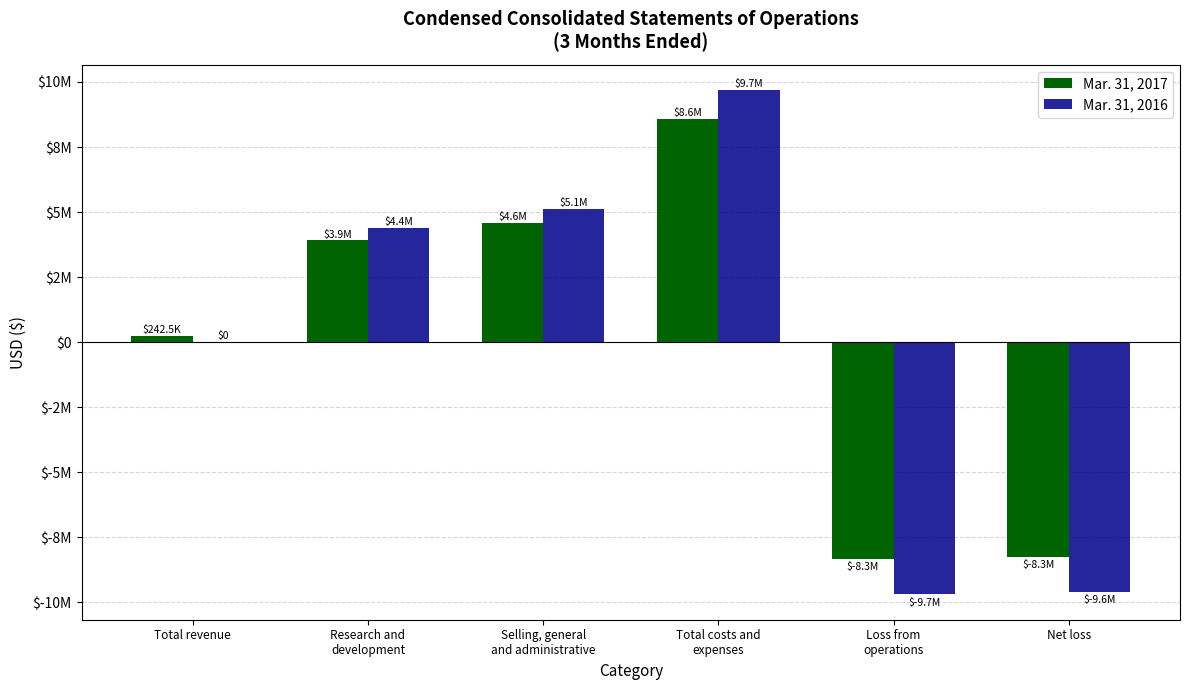

Rank the series by their maximum value, from lowest to highest.

Mar. 31, 2017, Mar. 31, 2016